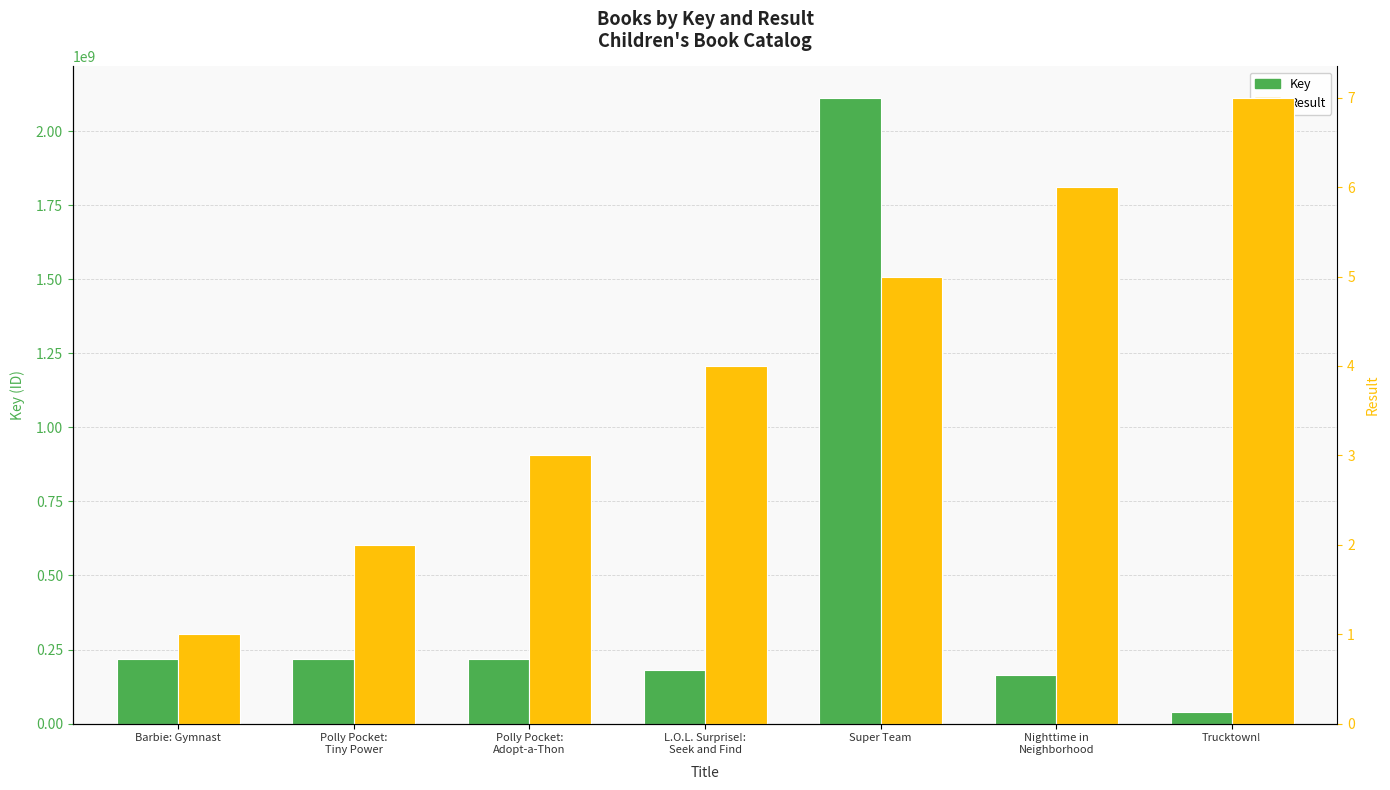

Reading left to right, transcribe all the data shown in this chart.

Key: Barbie: Gymnast=216353266	Polly Pocket:
Tiny Power=216354707	Polly Pocket:
Adopt-a-Thon=216354439	L.O.L. Surprise!:
Seek and Find=179382862	Super Team=2113152786	Nighttime in
Neighborhood=165552107	Trucktown!=39580880
Result: Barbie: Gymnast=1	Polly Pocket:
Tiny Power=2	Polly Pocket:
Adopt-a-Thon=3	L.O.L. Surprise!:
Seek and Find=4	Super Team=5	Nighttime in
Neighborhood=6	Trucktown!=7